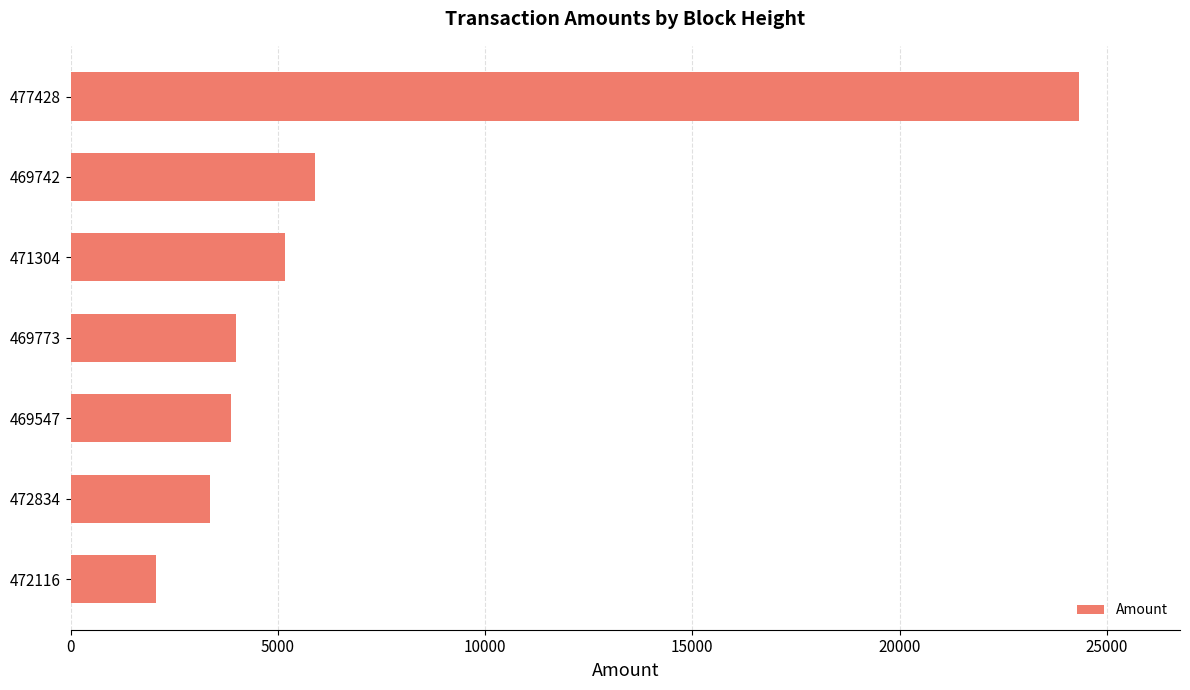

What is the difference between the second highest and second lowest values?

2541